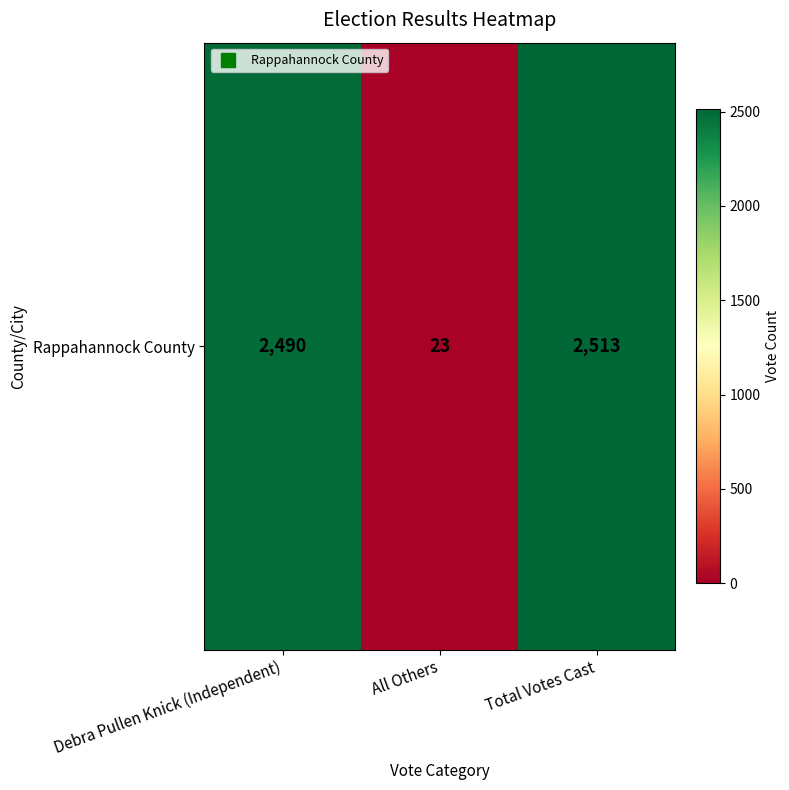

Reading left to right, what are all the values shown in this chart?

Debra Pullen Knick (Independent)=2490	All Others=23	Total Votes Cast=2513